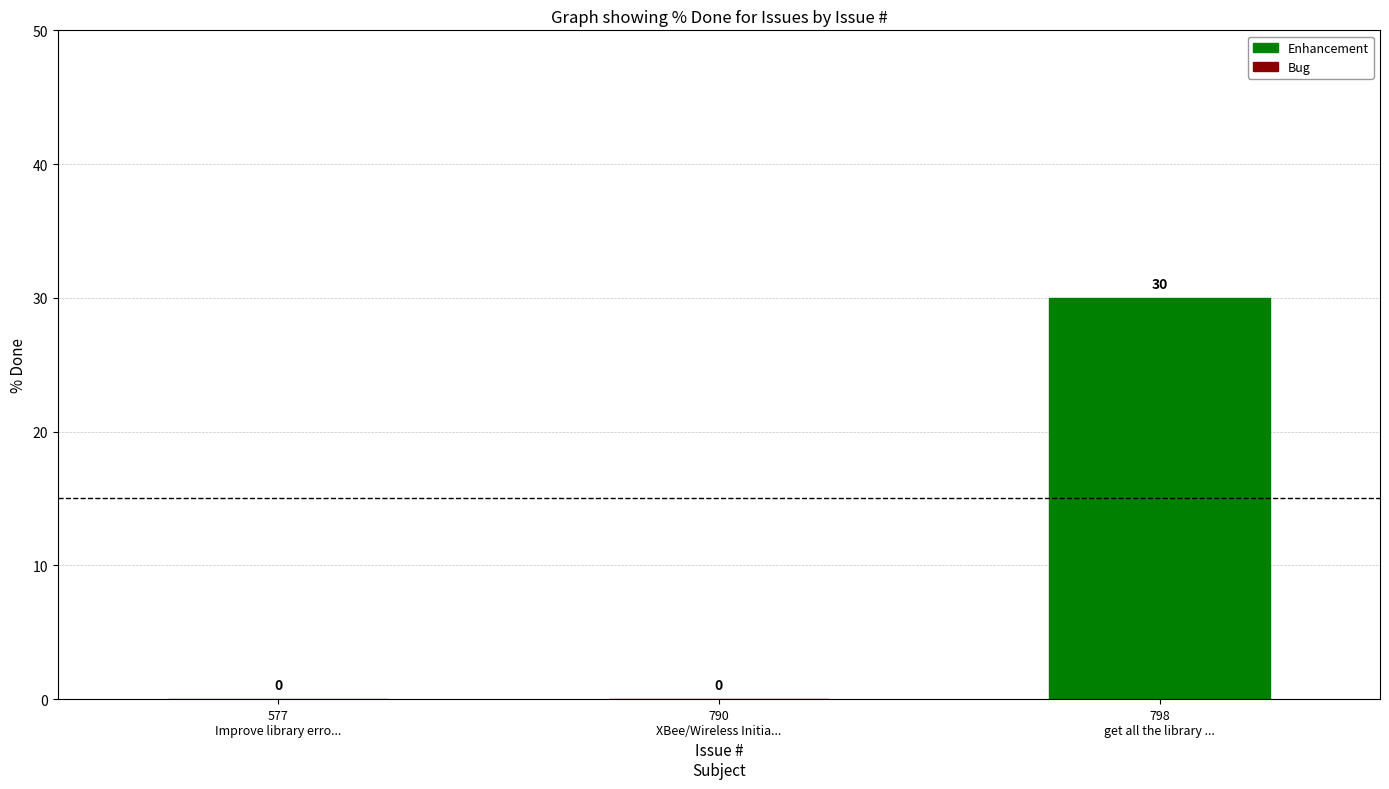

How many bars are there in total?

3